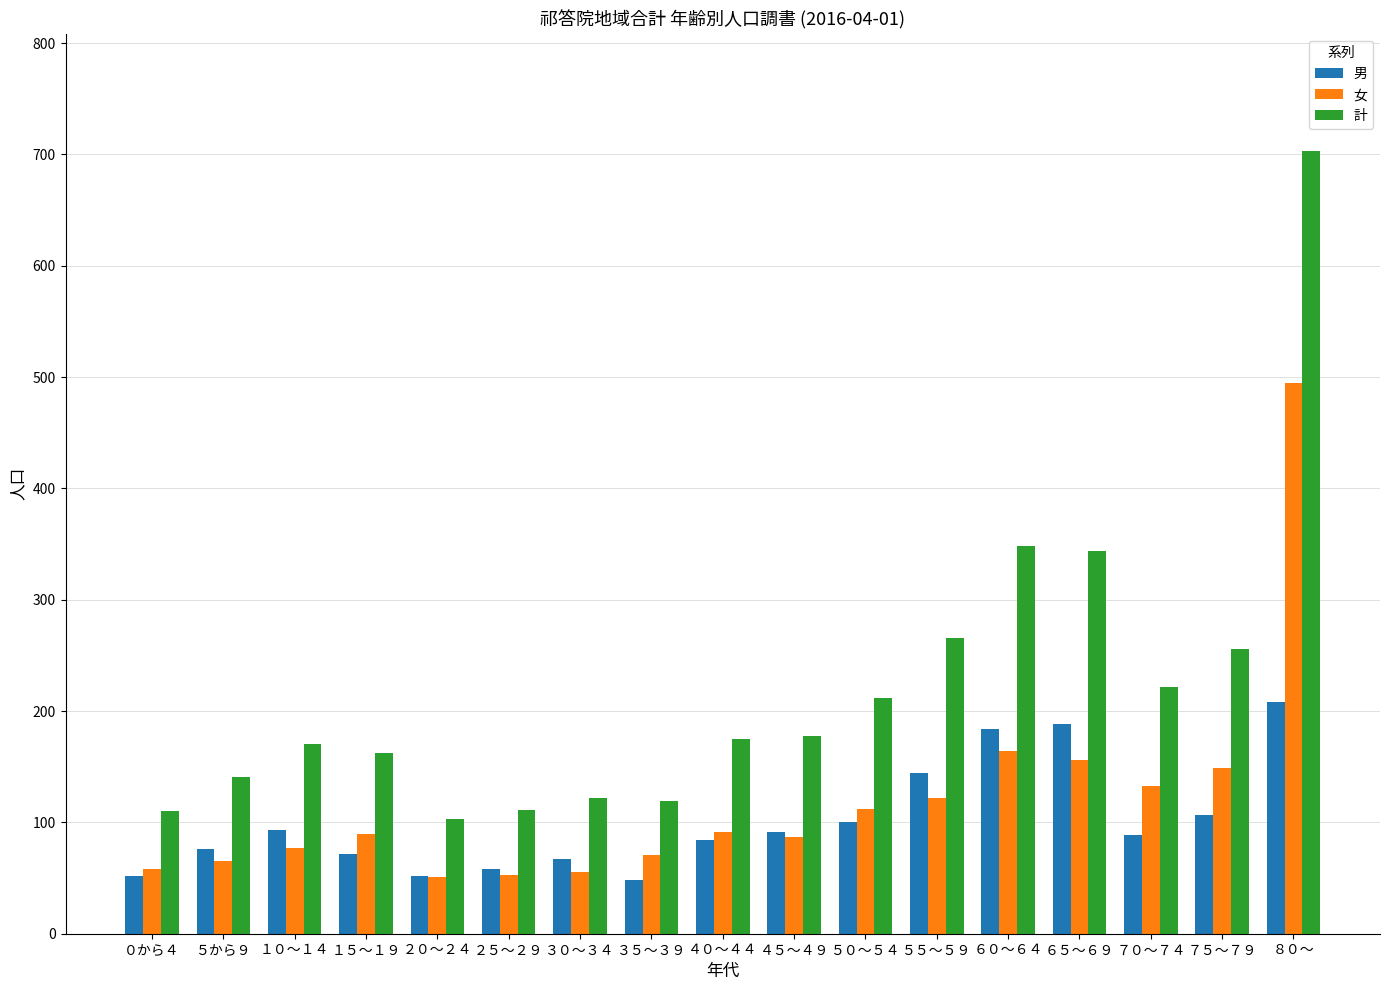

At which category is the sum across all series the highest?

８０～